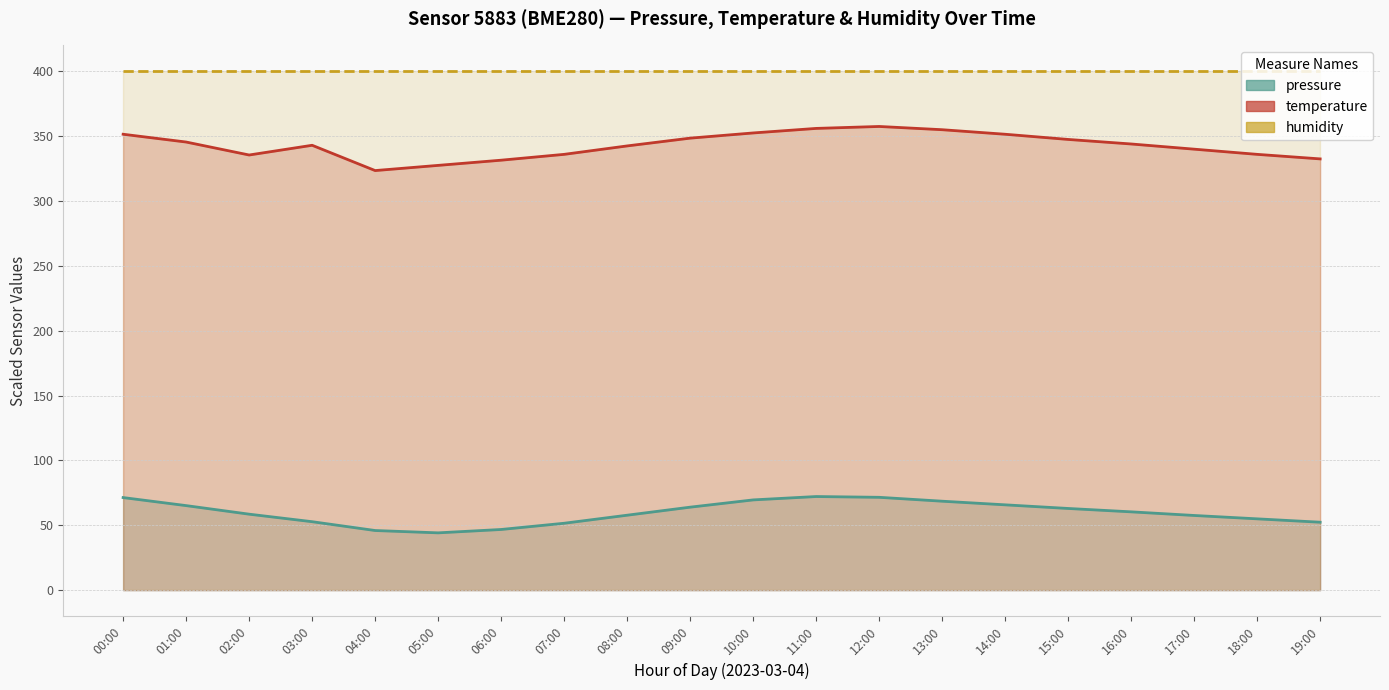

At how many categories does at least one series exceed 74?

20